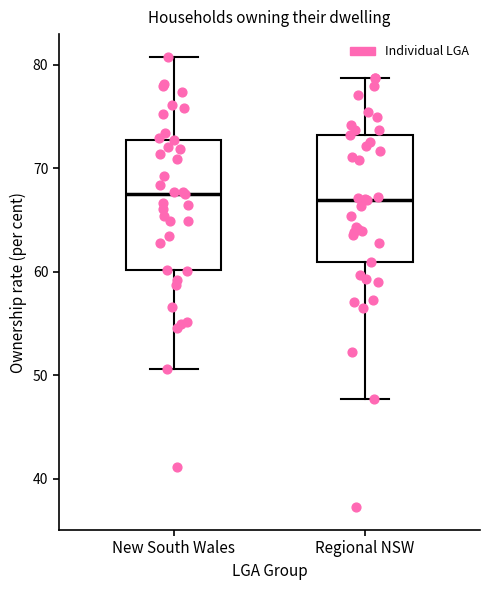

Reading left to right, transcribe this box plot: for each box, give where its median line is, the range the box spans, and where its two whiskers end, as read against the y-axis. The values are not printed on the chart, so give them approximately, as read against the axis.

New South Wales: median 68, box 60 to 73, whiskers 51 to 81
Regional NSW: median 67, box 61 to 73, whiskers 48 to 79